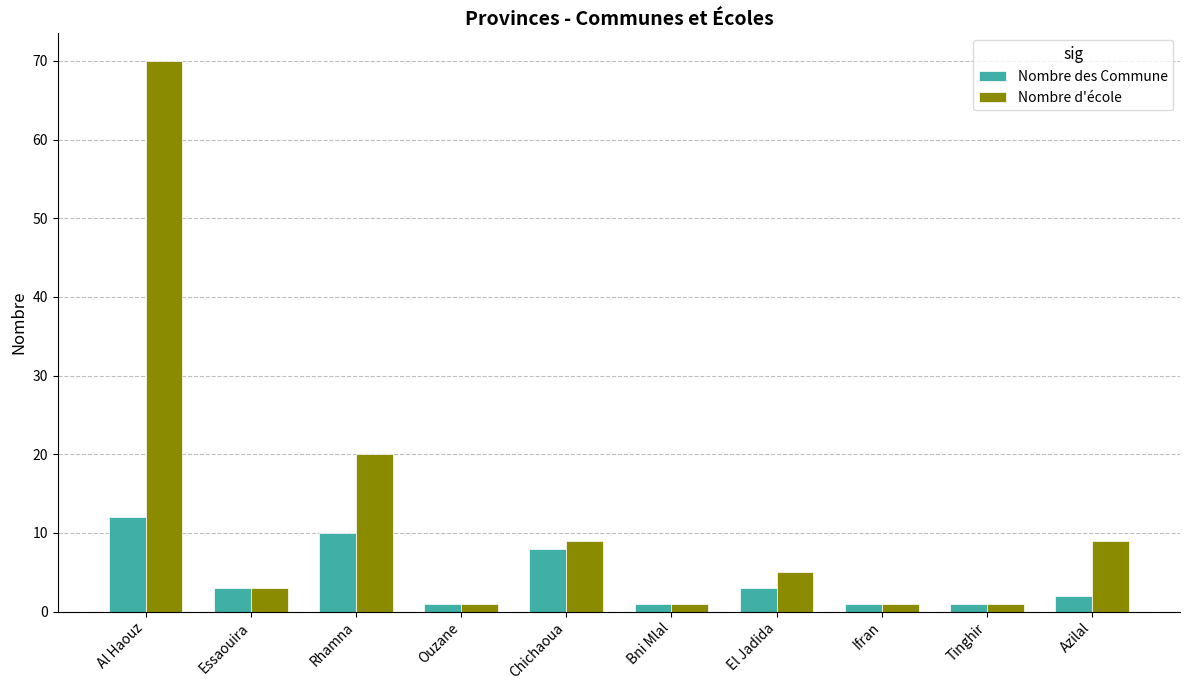

What is the approximate value of Nombre d'école at Rhamna, to the nearest 5?

20